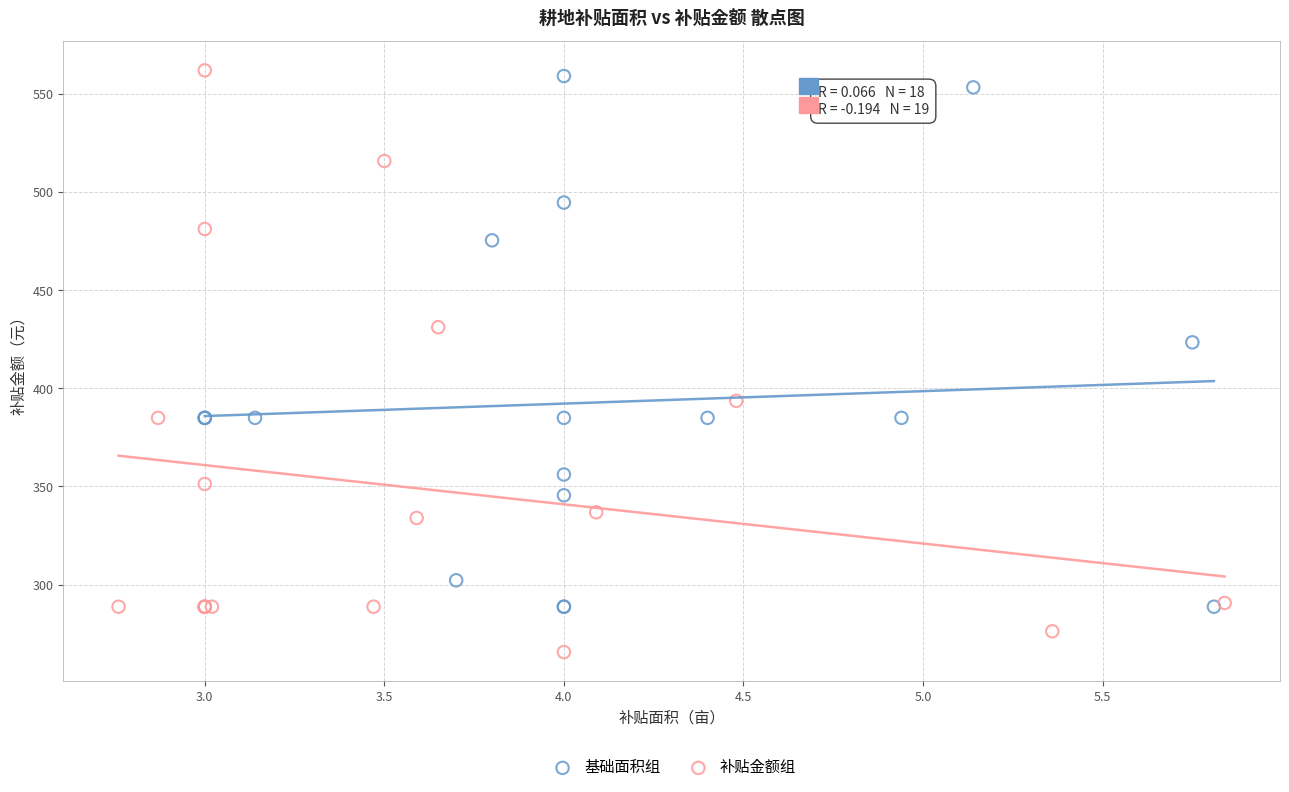

Which series contains the lowest Y value?

补贴金额组